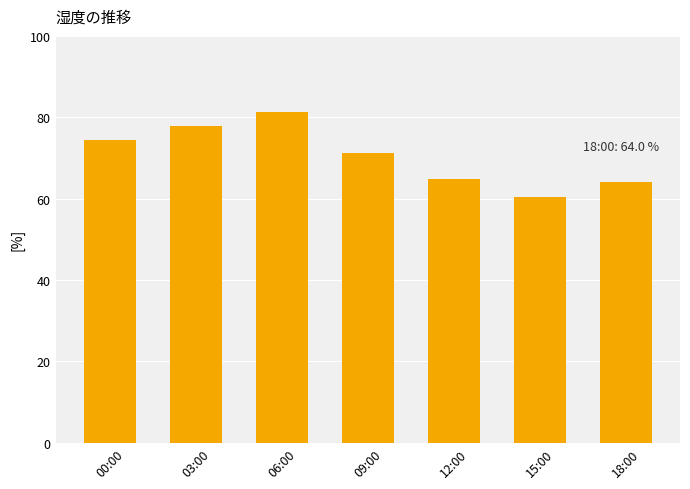

What is the label of the 3rd bar from the right?

12:00